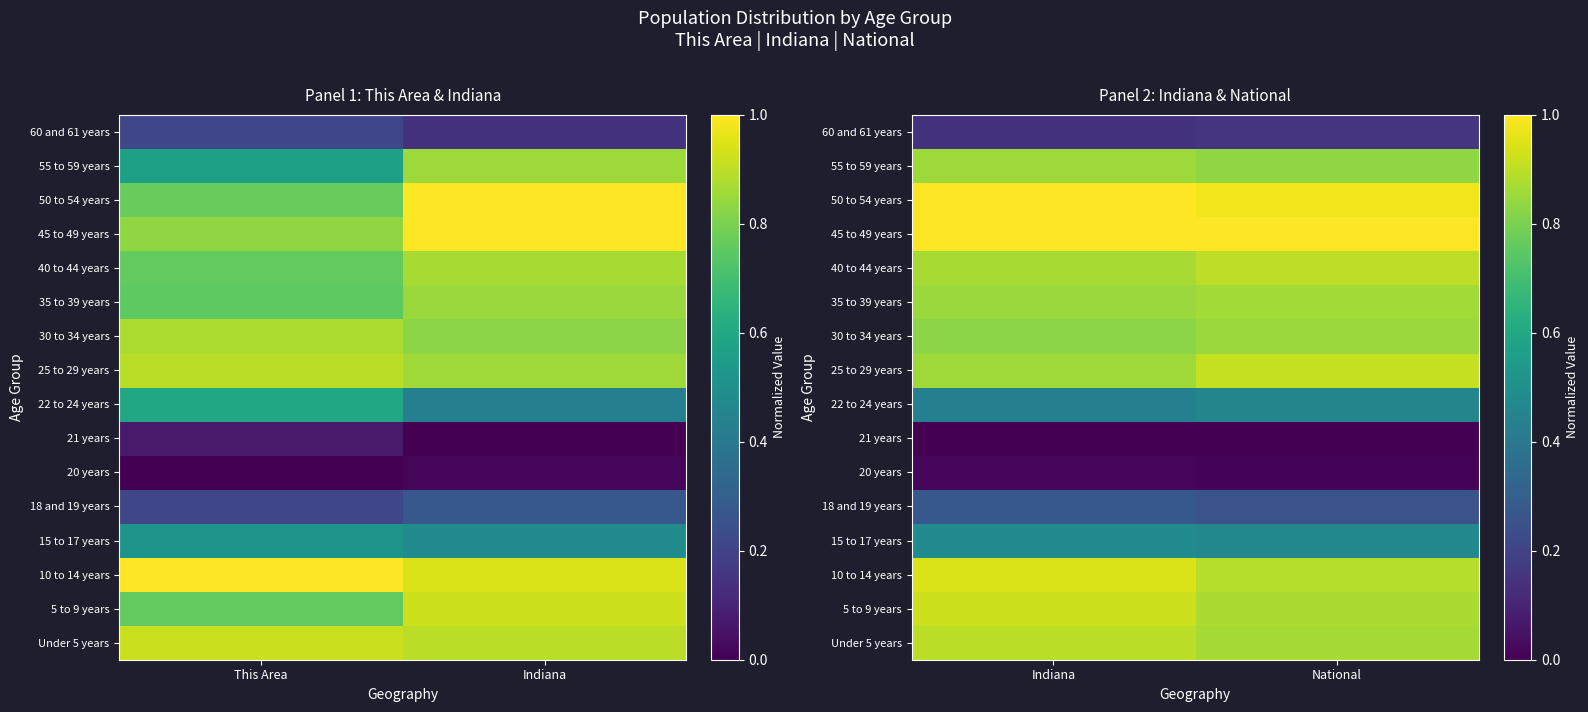

Which series has the widest spread of values?

25 to 29 years